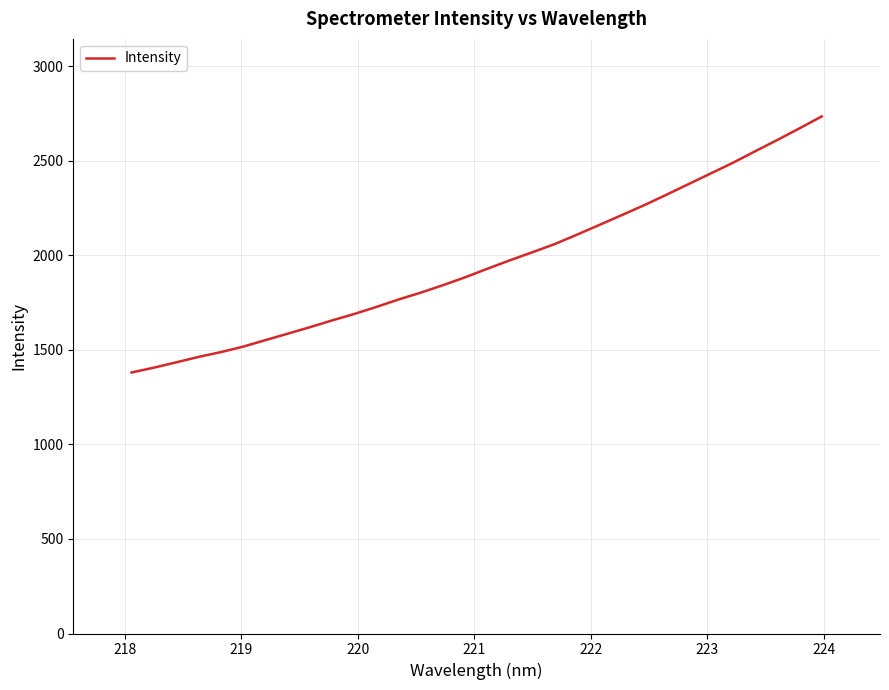

What is the maximum value shown in the chart?

2735.5